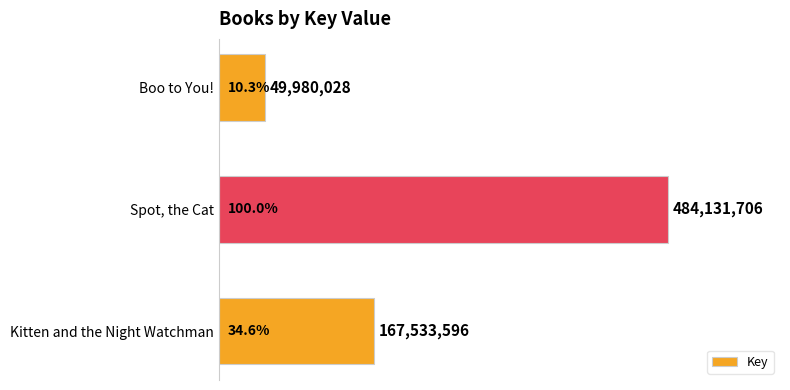

Does the chart contain any negative values?

No